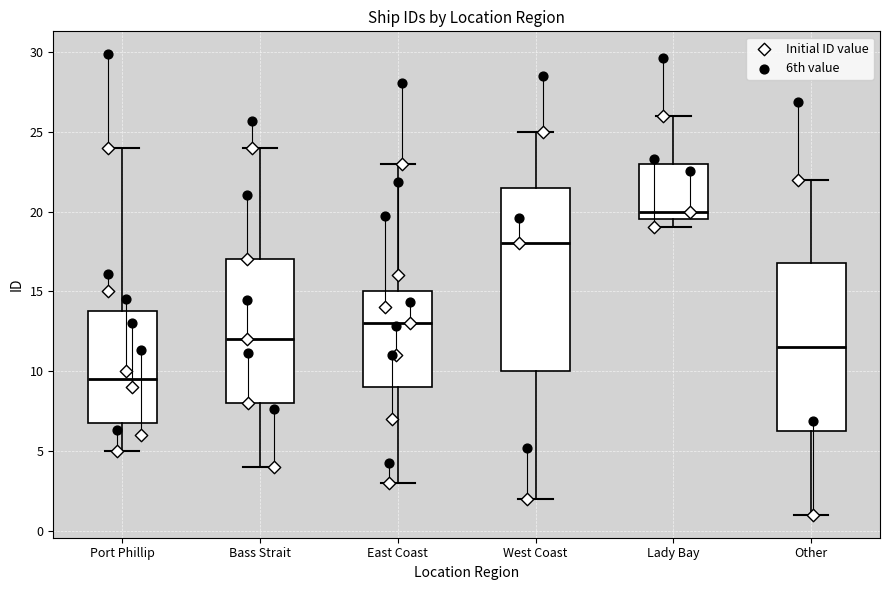

Where is the upper edge of the box for West Coast on the y-axis? The values are not printed on the chart, so give them approximately, as read against the axis.

21.5